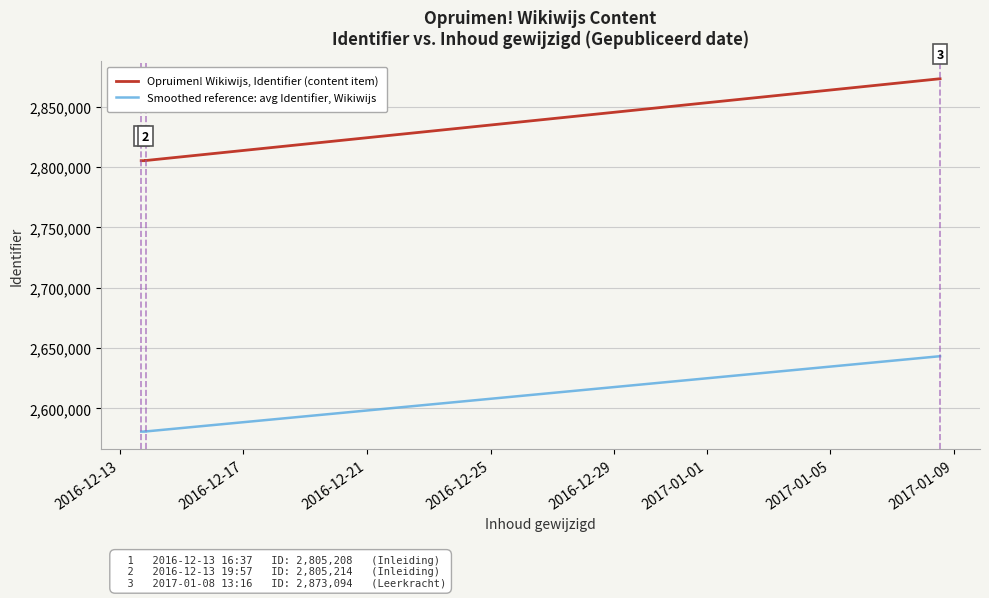

Which series has the largest range (max minus min)?

Opruimen! Wikiwijs, Identifier (content item)